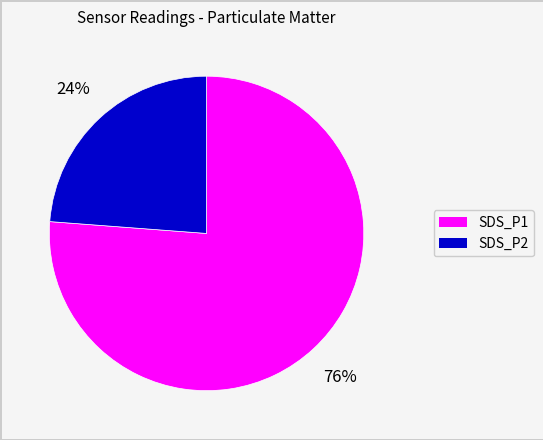

Which slice represents more than half of the pie?

SDS_P1